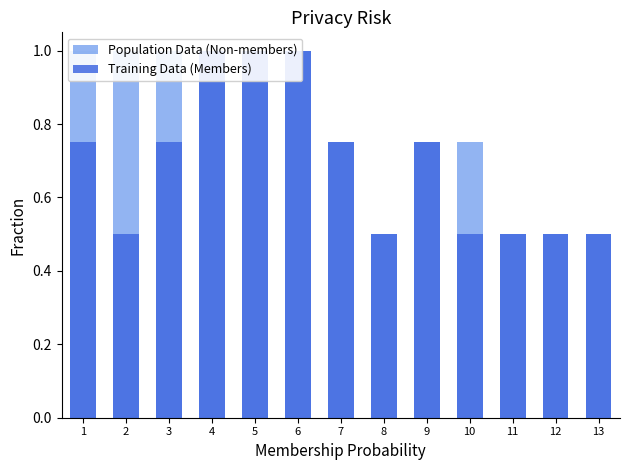

Reading left to right, list all the values displayed in this chart.

Population Data (Non-members): 1.0	1.0	1.0	1.0	1.0	1.0	0.8	0.5	0.8	0.8	0.5	0.5	0.5
Training Data (Members): 0.8	0.5	0.8	1.0	1.0	1.0	0.8	0.5	0.8	0.5	0.5	0.5	0.5